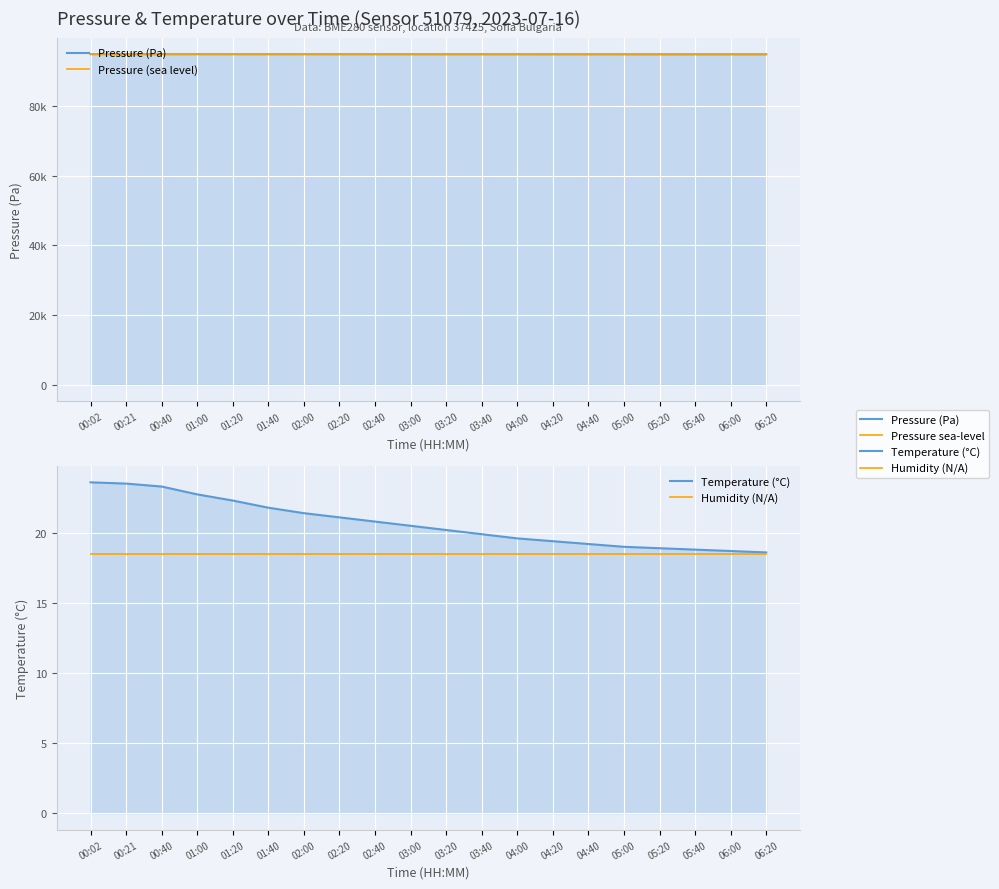

Which category has the lowest value in the Pressure (sea level) series?

00:02